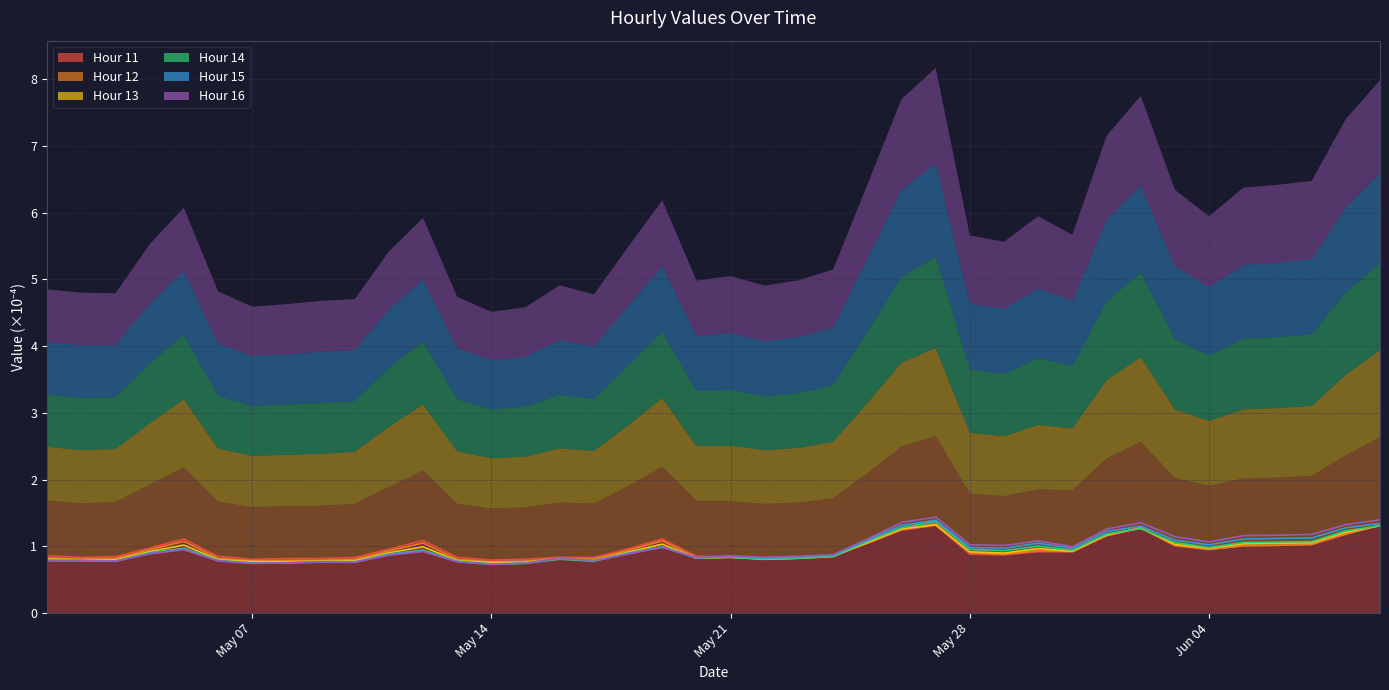

At which label does Hour 12 reach its minimum?

May 14